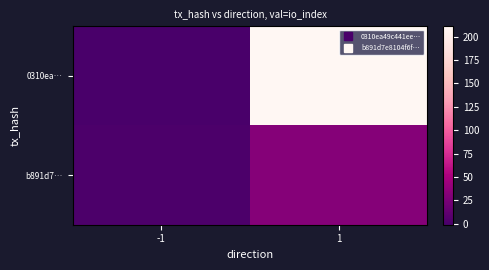

Reading left to right, what are all the values shown in this chart?

0310ea…: -1=-1	1=211
b891d7…: -1=1	1=32